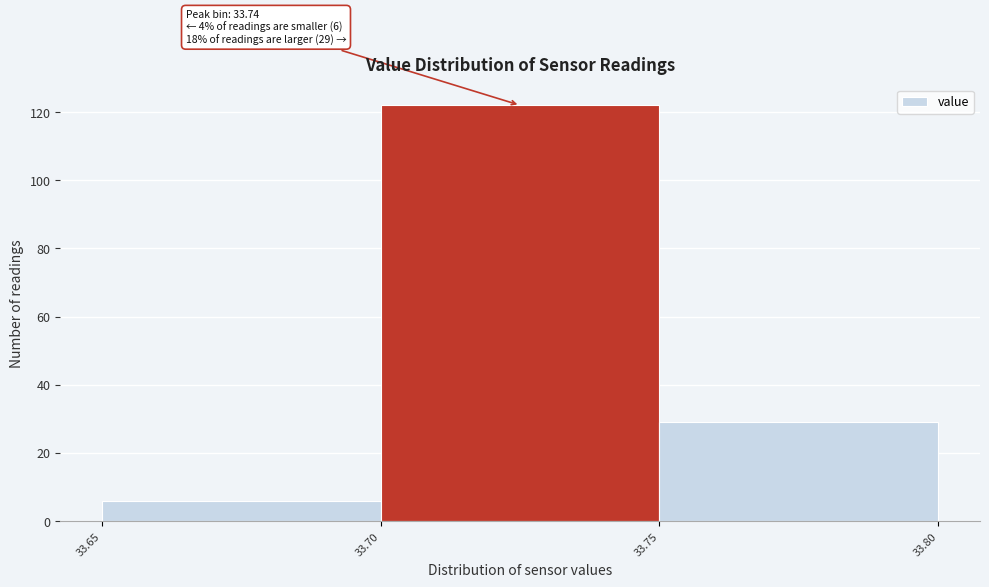

Which range on the x-axis has the tallest bar?

33.70 to 33.75